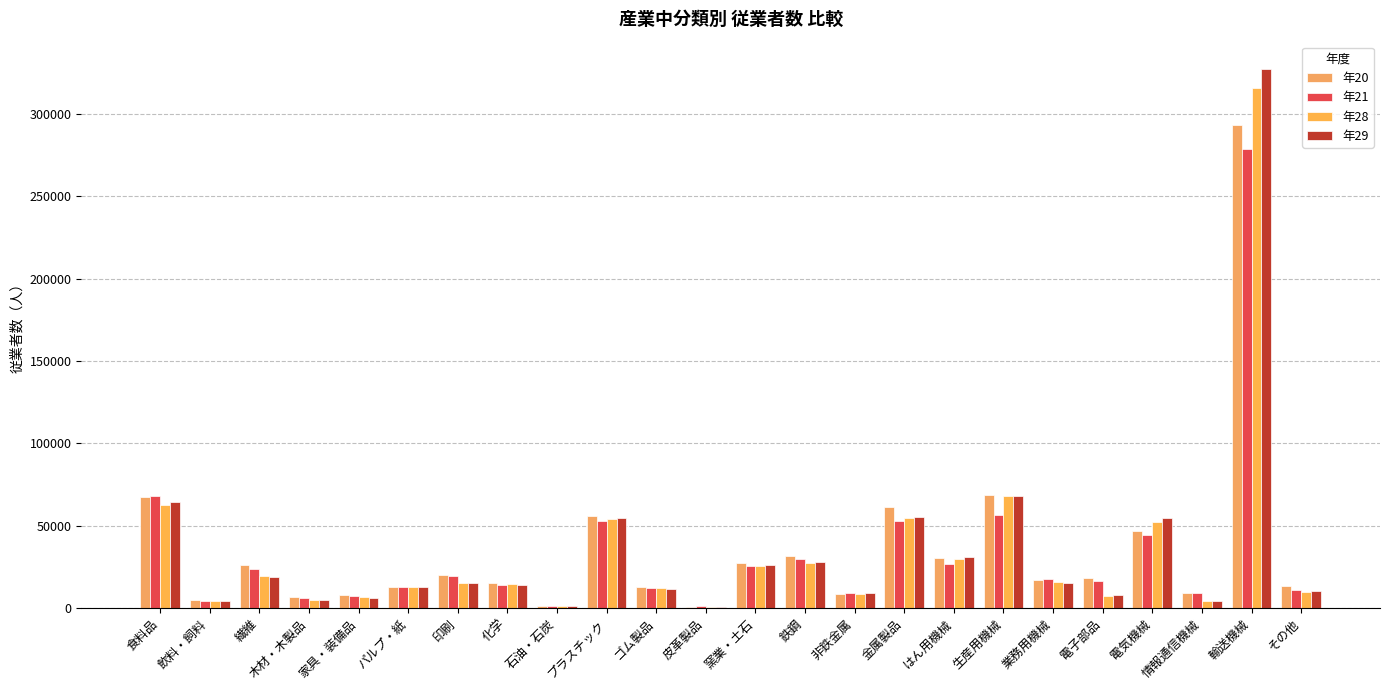

List the labels in order of 年28 value, largest first.

輸送機械, 生産用機械, 食料品, 金属製品, プラスチック, 電気機械, はん用機械, 鉄鋼, 窯業・土石, 繊維, 業務用機械, 印刷, 化学, パルプ・紙, ゴム製品, その他, 非鉄金属, 電子部品, 家具・装備品, 木材・木製品, 情報通信機械, 飲料・飼料, 石油・石炭, 皮革製品